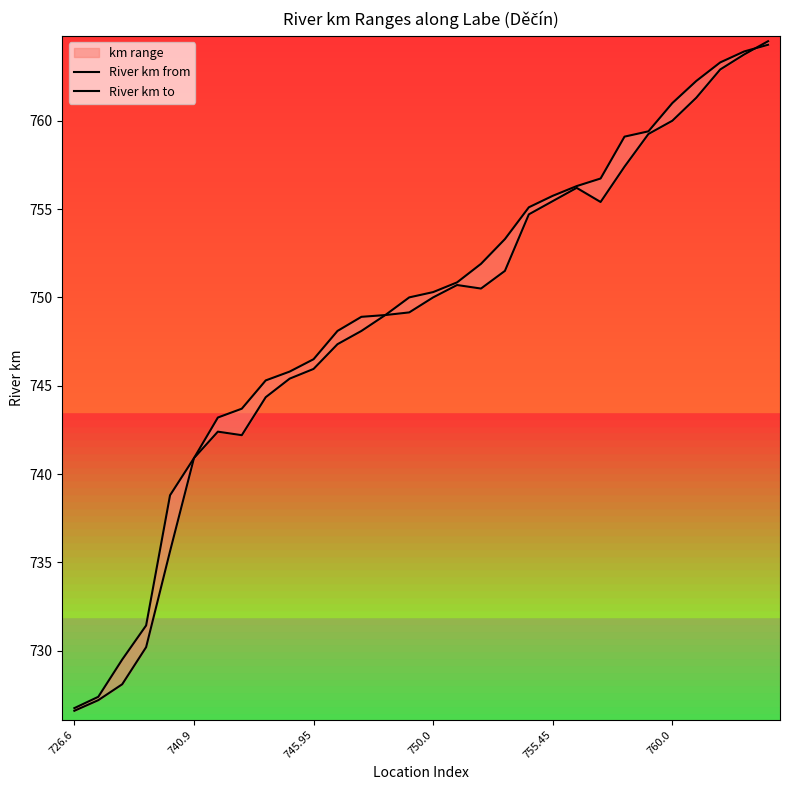

At which label is River km from closest to 745?

9